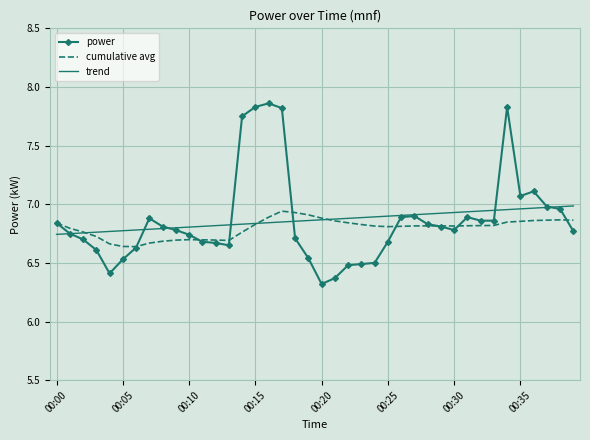

Which series has the widest spread of values?

power